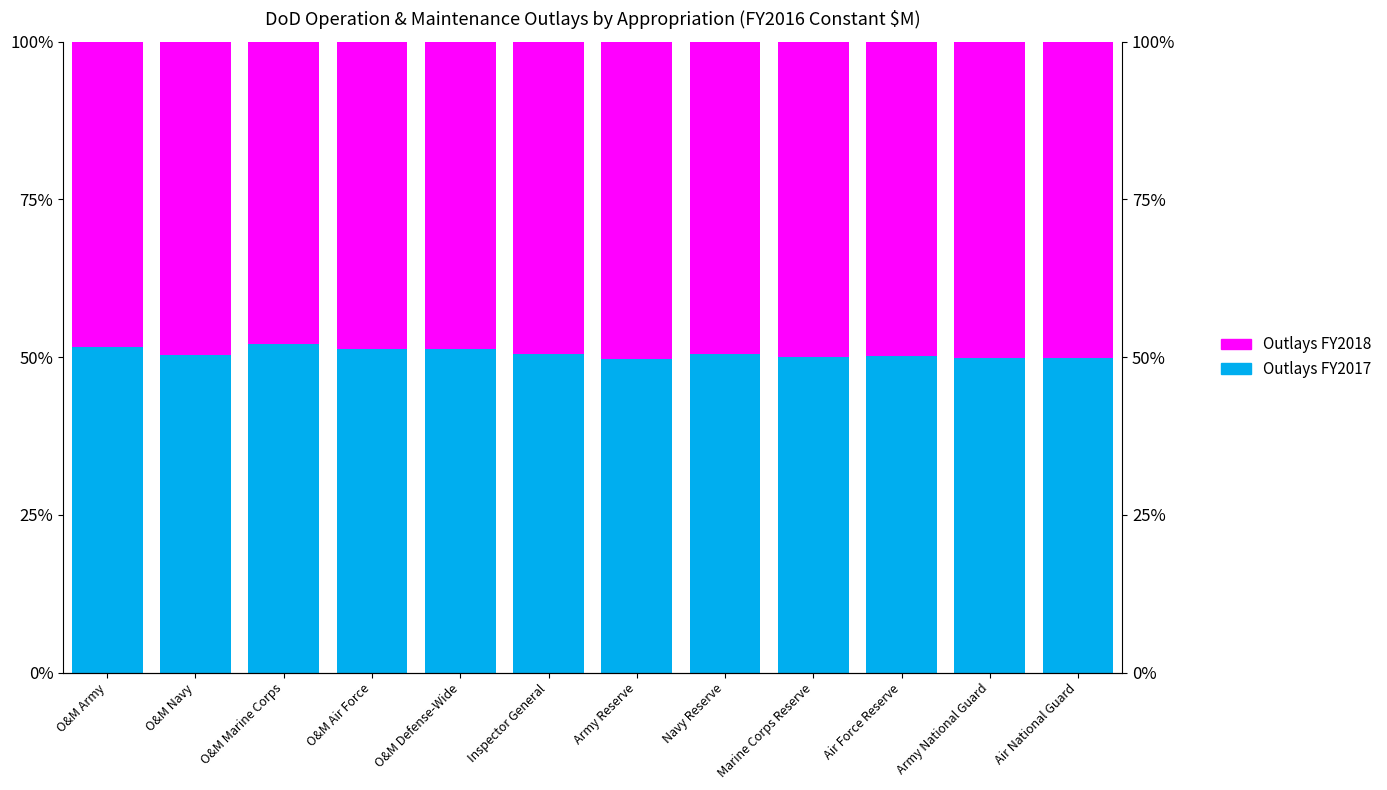

At which label does Outlays FY2018 first exceed 49?

O&M Navy